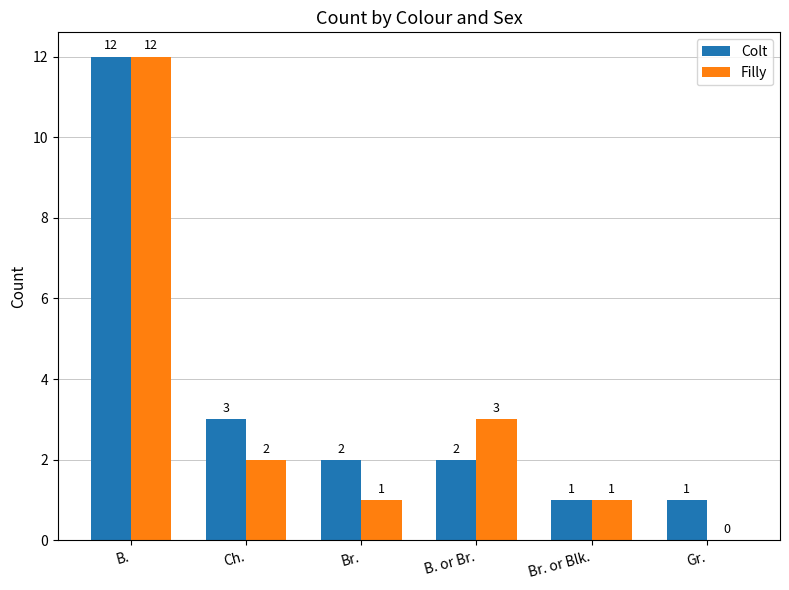

How many groups of bars are there?

6